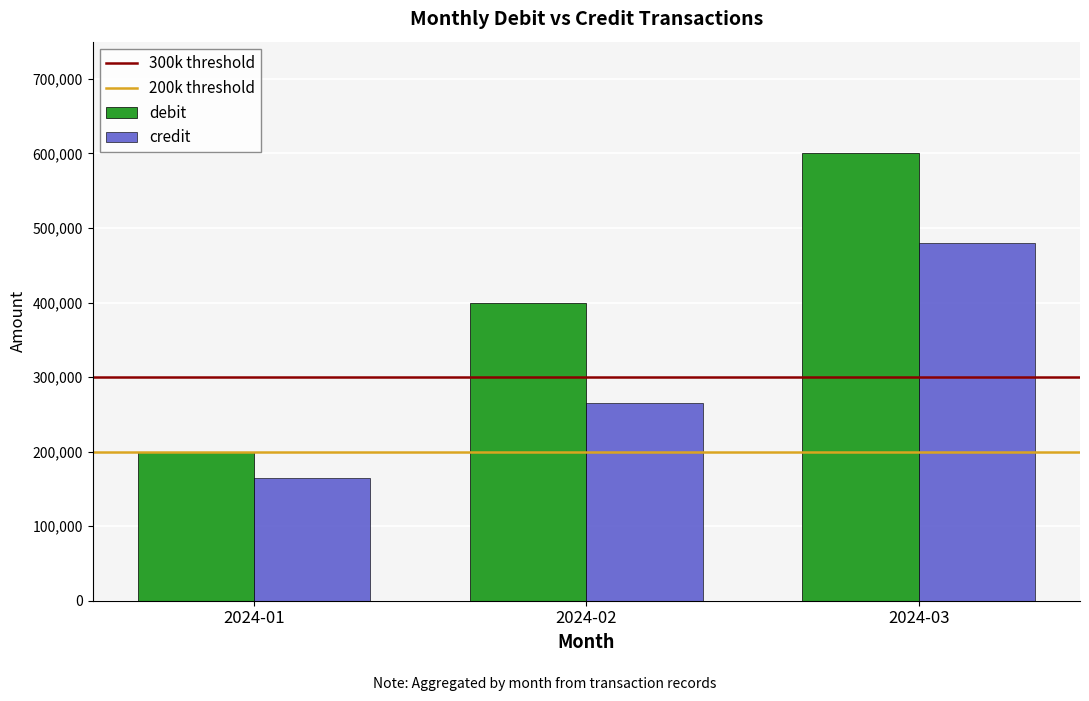

Reading left to right, extract all data points from this chart.

debit: 2024-01=200000	2024-02=400000	2024-03=600000
credit: 2024-01=165000	2024-02=265000	2024-03=480000